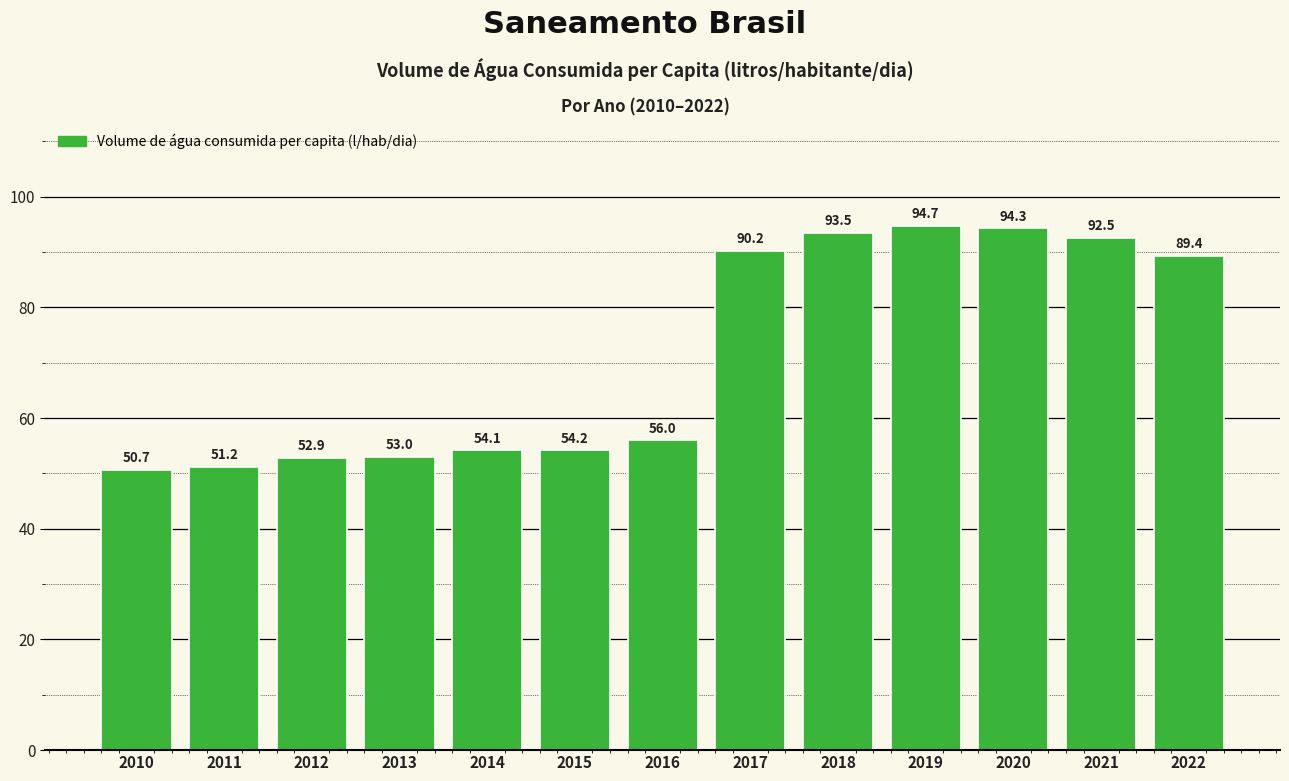

How many bars are there in total?

13